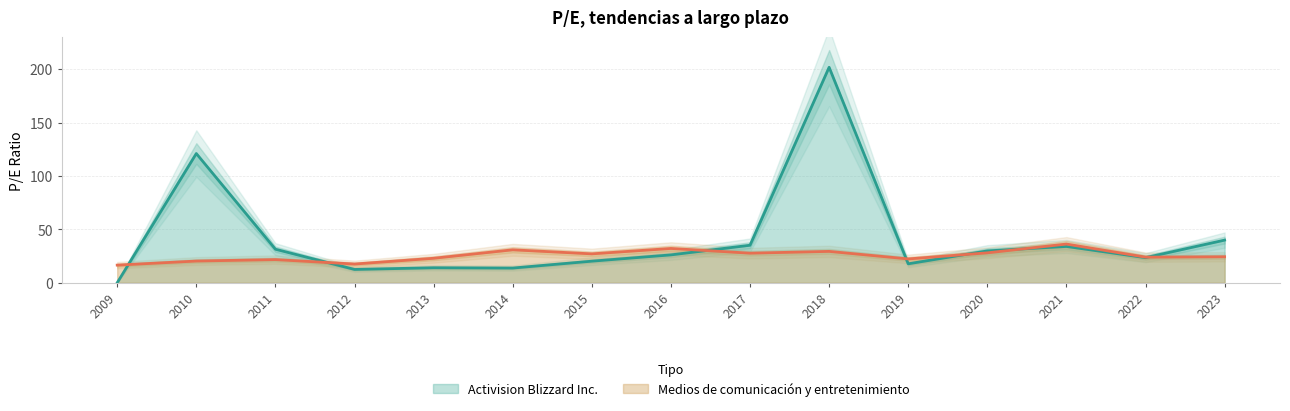

Rank the categories by Medios de comunicación y entretenimiento value from highest to lowest.

2021, 2016, 2014, 2018, 2020, 2017, 2015, 2023, 2022, 2013, 2019, 2011, 2010, 2012, 2009